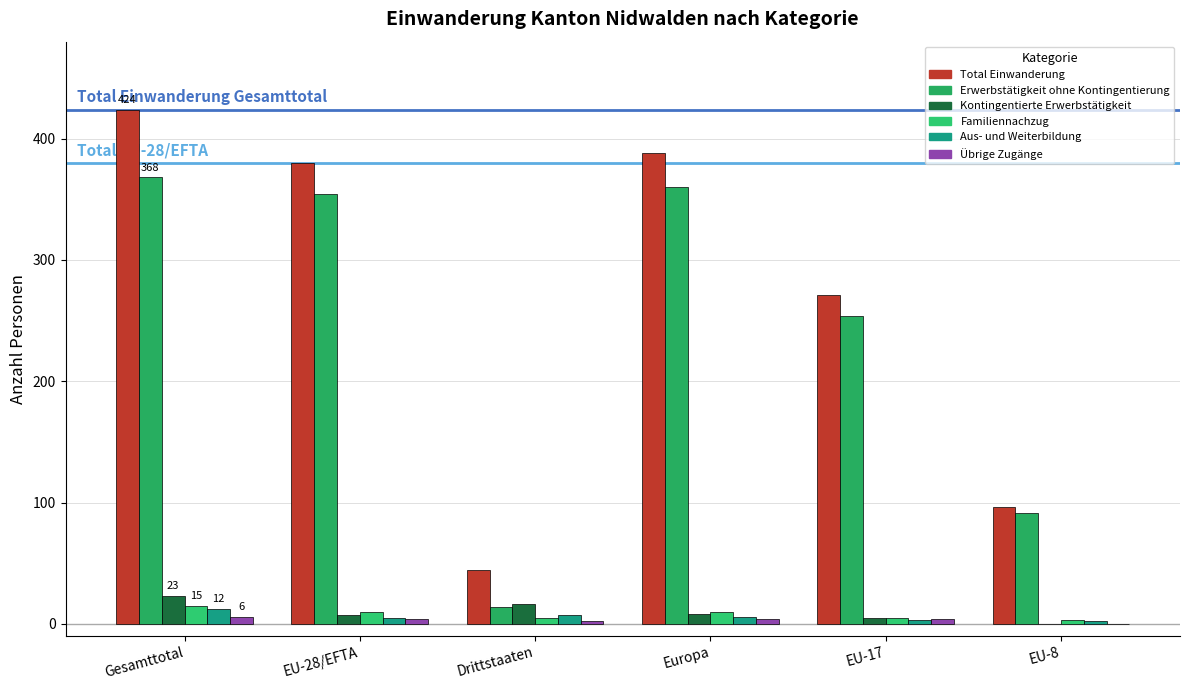

Is it true that Total Einwanderung equals 132 at Europa?

False